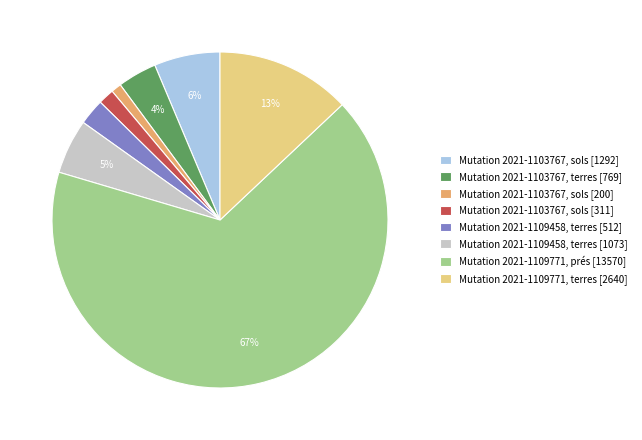

Is the sum of Mutation 2021-1109771, prés [13570] and Mutation 2021-1109458, terres [512] greater than half?

Yes